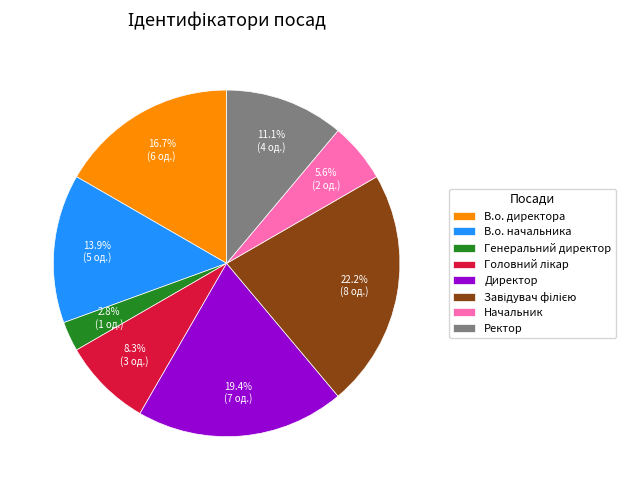

To the nearest percent, what is the difference between the largest and smallest slice percentages?

19%